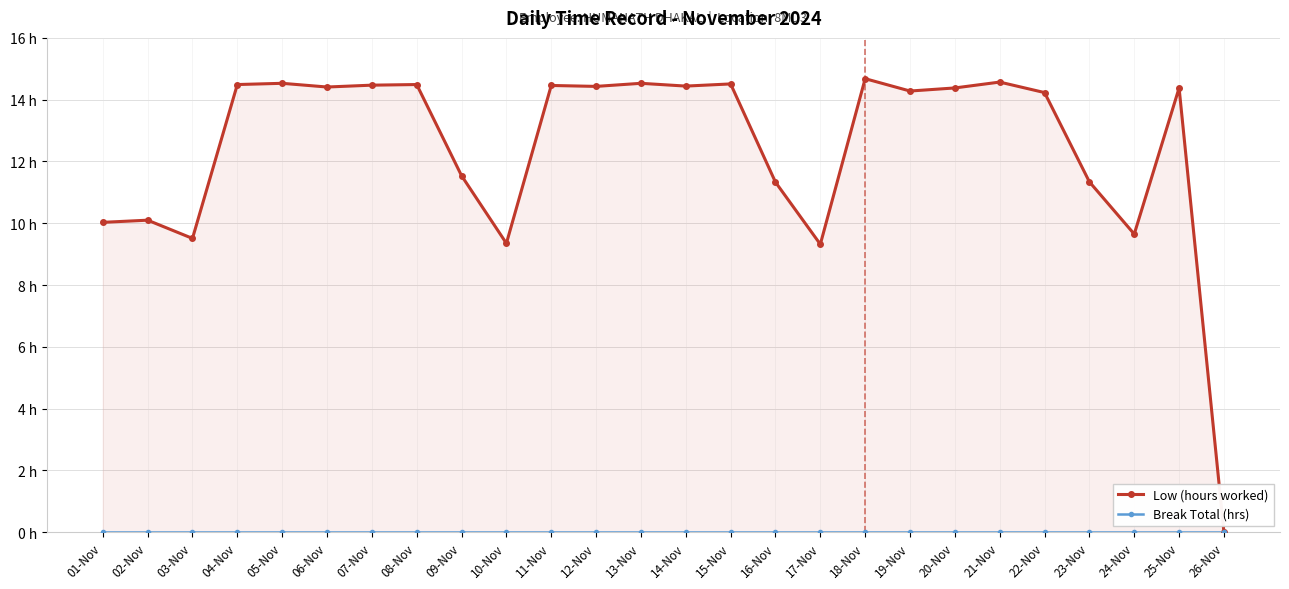

At which category is the sum across all series the highest?

18-Nov